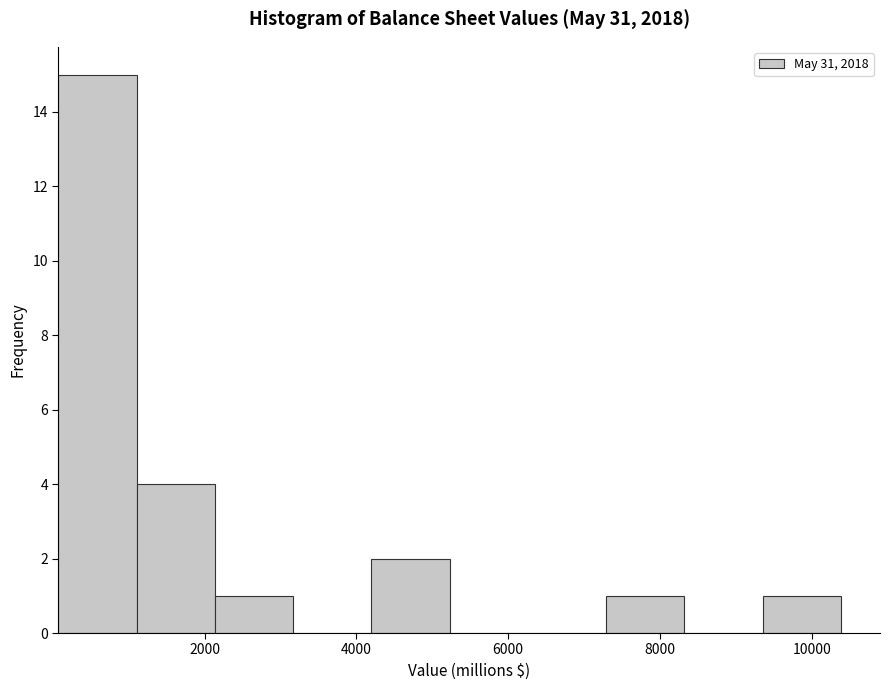

What is the height of the bar covering 4200 to 5200 on the x-axis? Neither the bar edges nor the heights are printed on the chart, so give them approximately, as read against the axes.

2